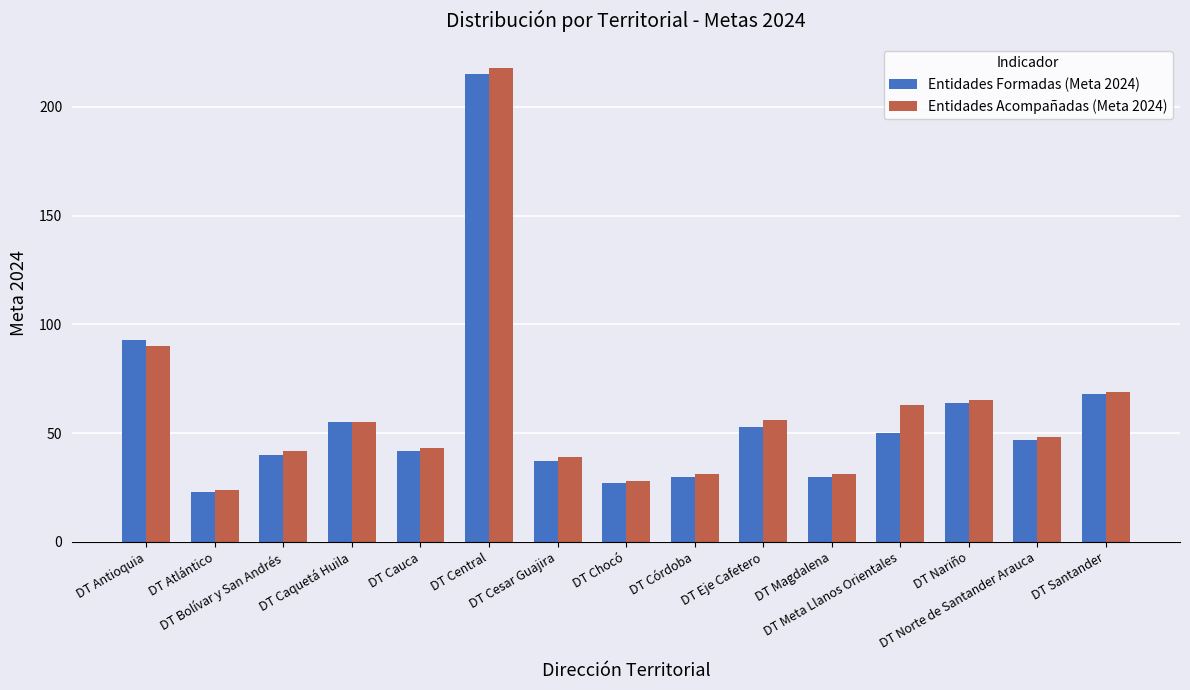

What is the difference between the Entidades Acompañadas (Meta 2024) values at DT Santander and DT Chocó?

41